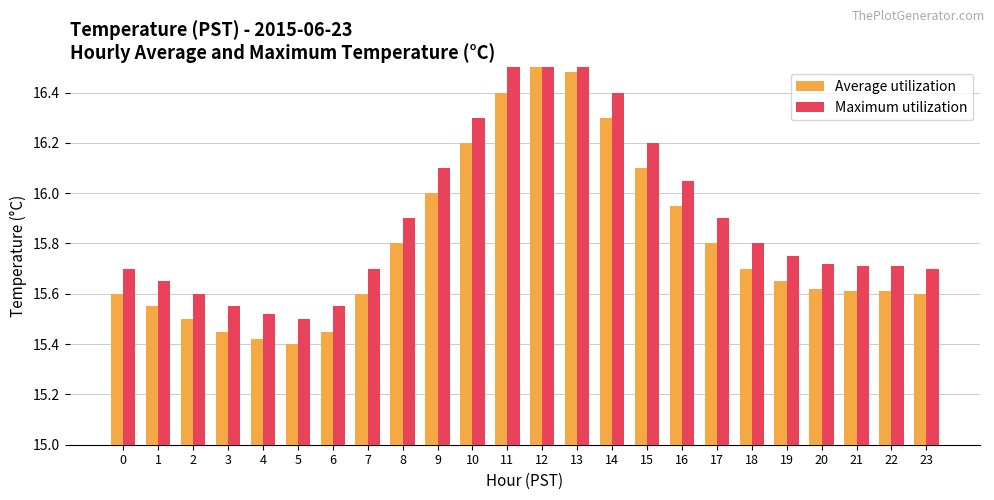

Rank the series by their maximum value, from highest to lowest.

Maximum utilization, Average utilization